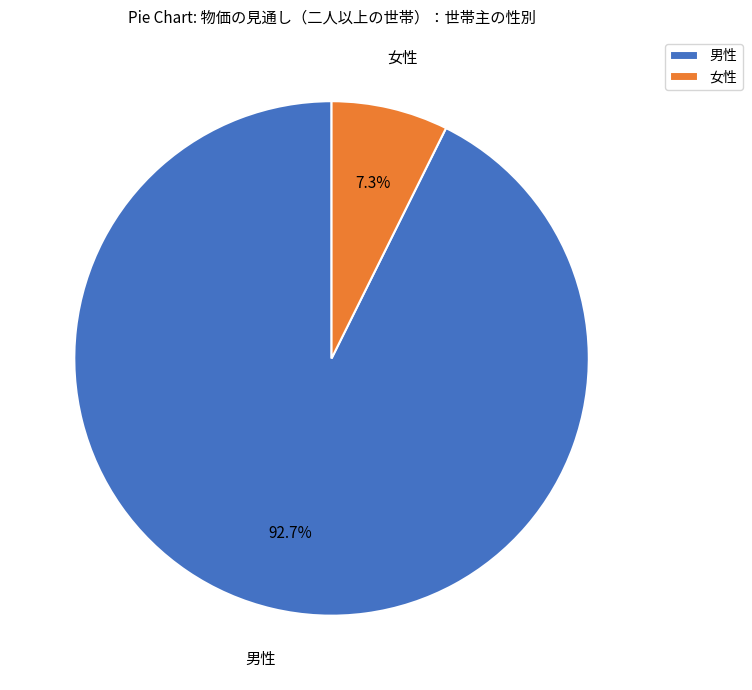

Which category has the smallest portion of the pie?

女性